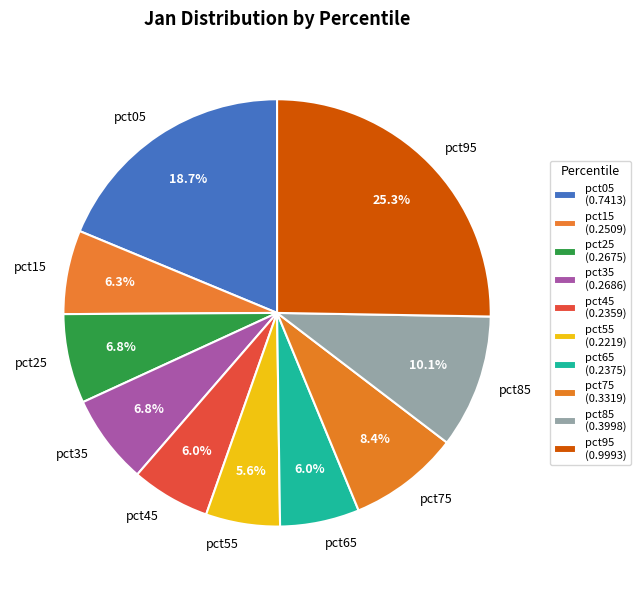

Which has a higher value, pct95 or pct75?

pct95